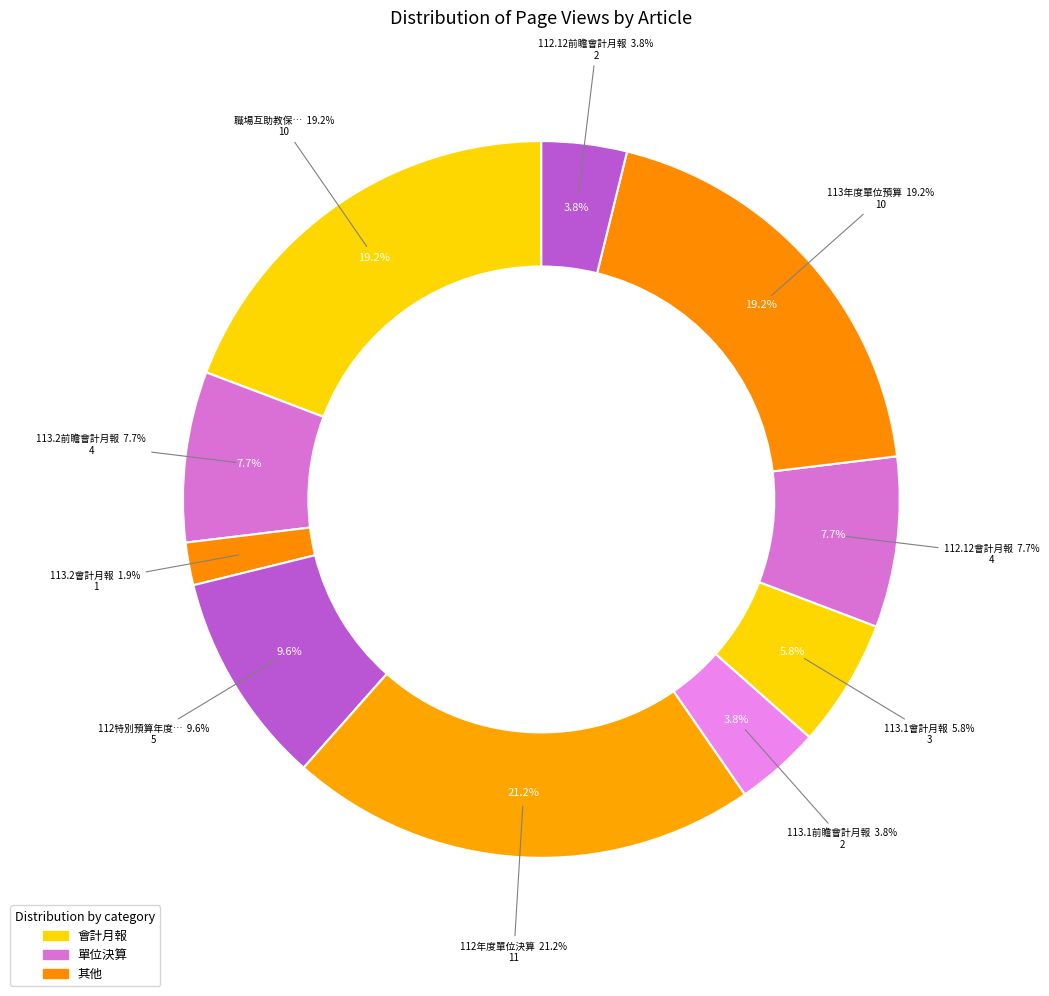

Which category has the biggest portion of the pie?

112年度單位決算